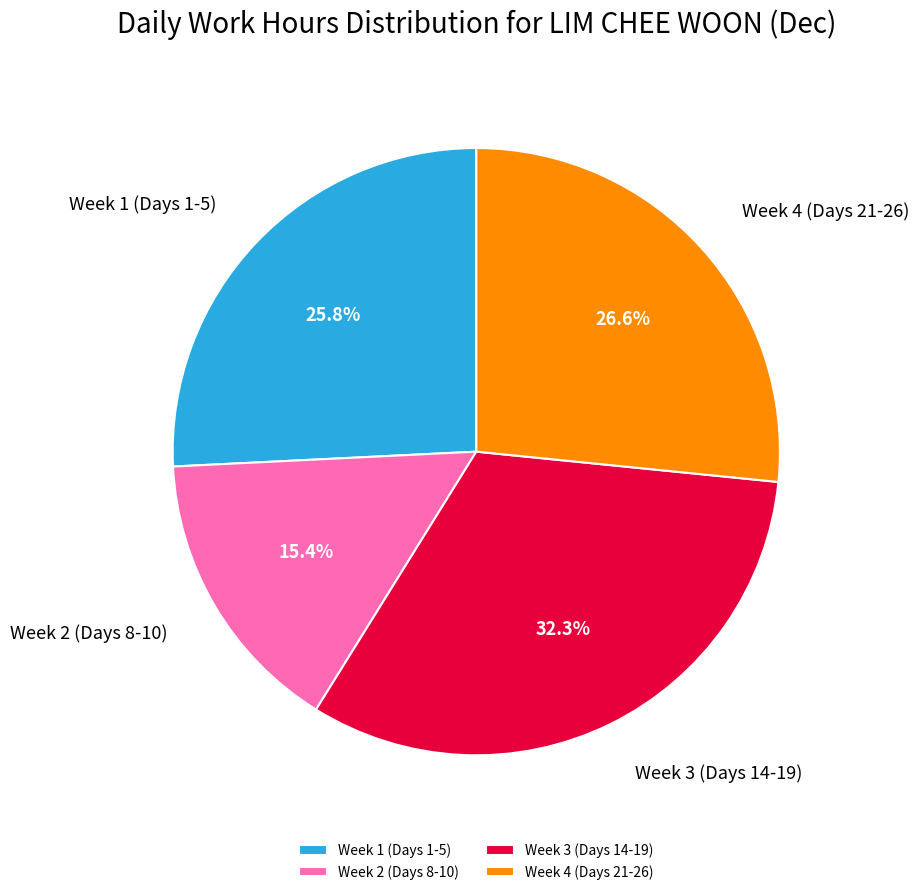

What is the largest slice in the pie chart?

Week 3 (Days 14-19)